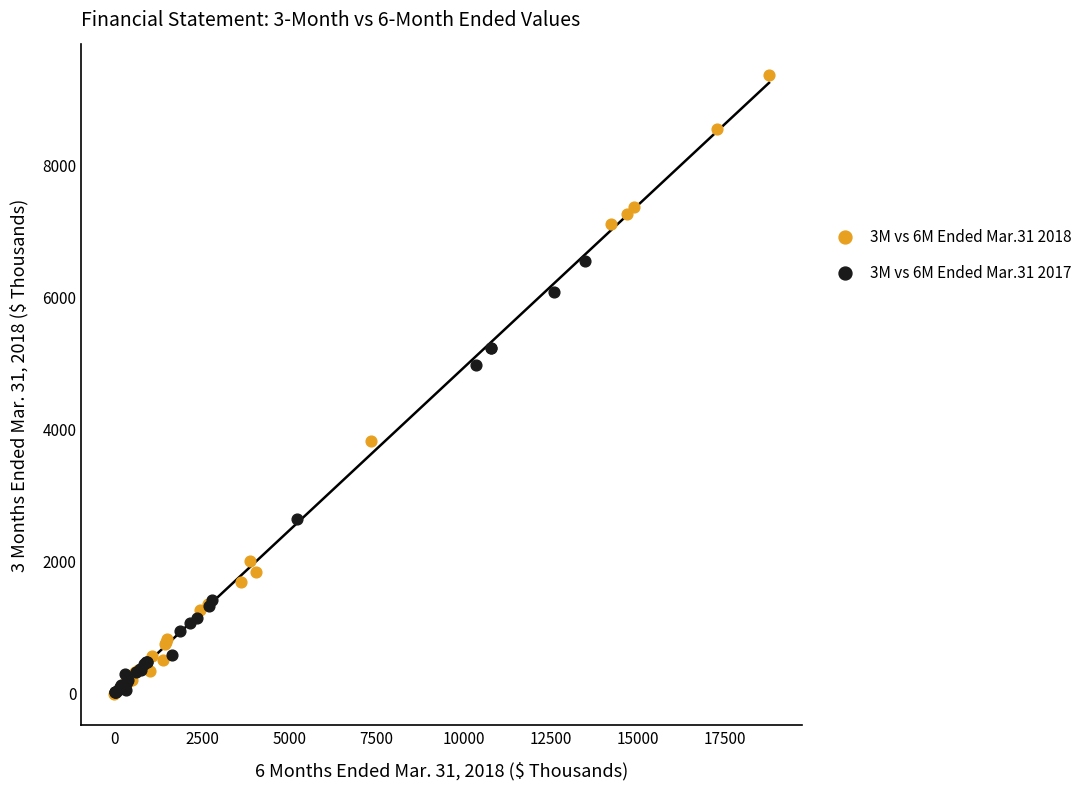

Which series contains the highest Y value?

3M vs 6M Ended Mar.31 2018